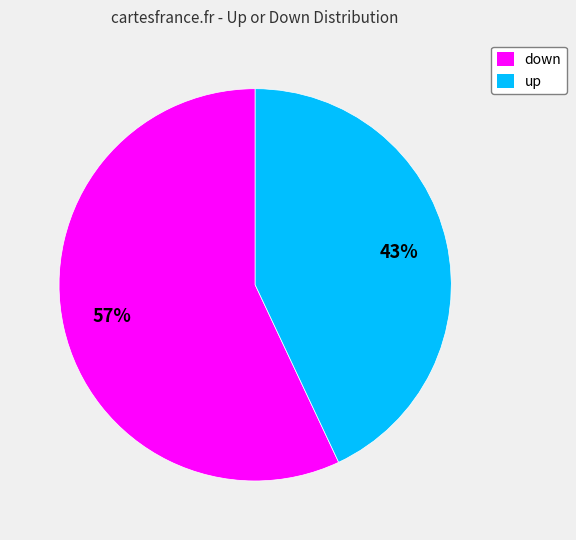

Between up and down, which is larger?

down